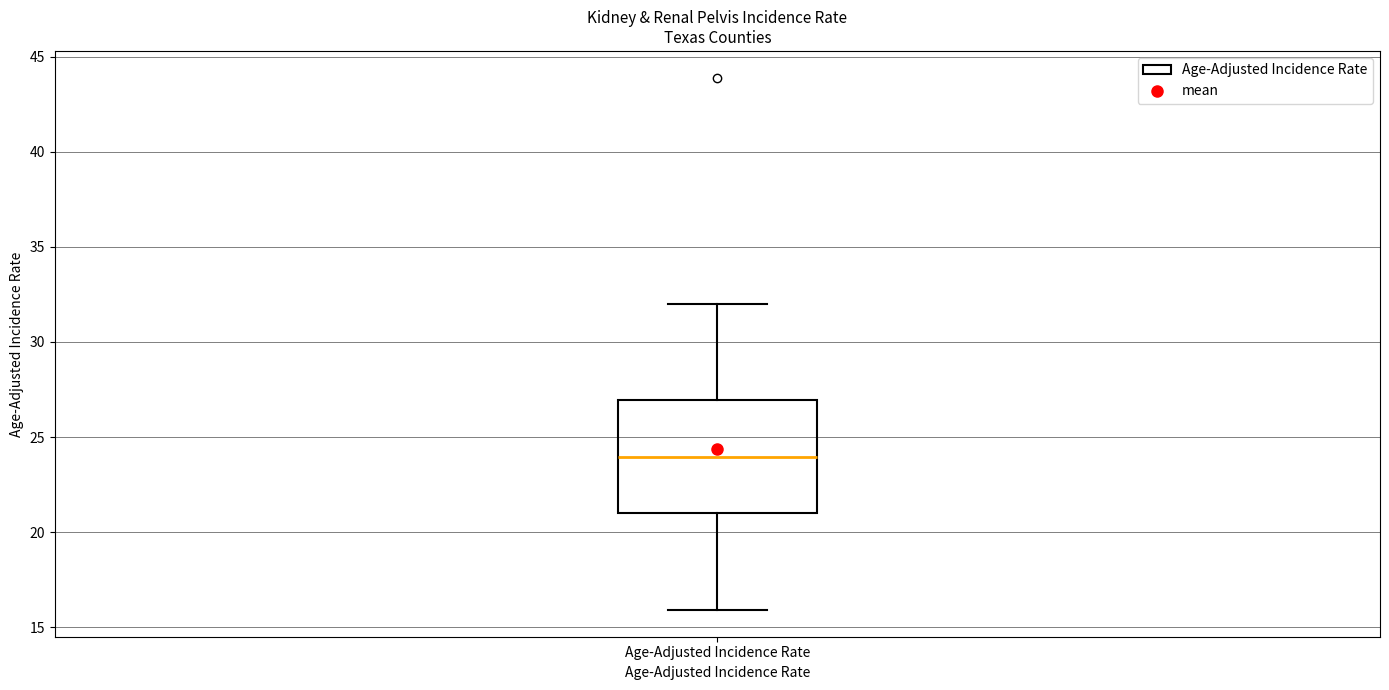

Where is the upper edge of the box for Age-Adjusted Incidence Rate on the y-axis? The values are not printed on the chart, so give them approximately, as read against the axis.

27